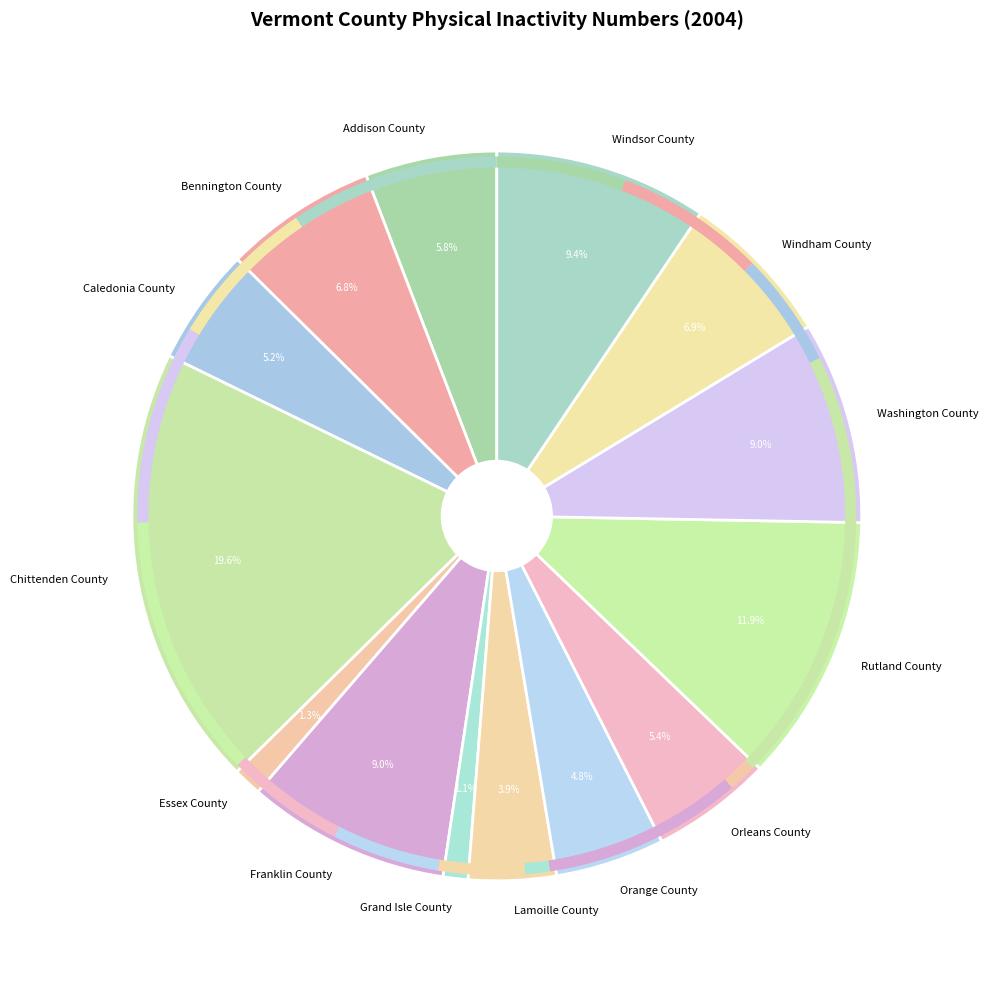

The Bennington County slice represents 7% of the pie. True or false?

True